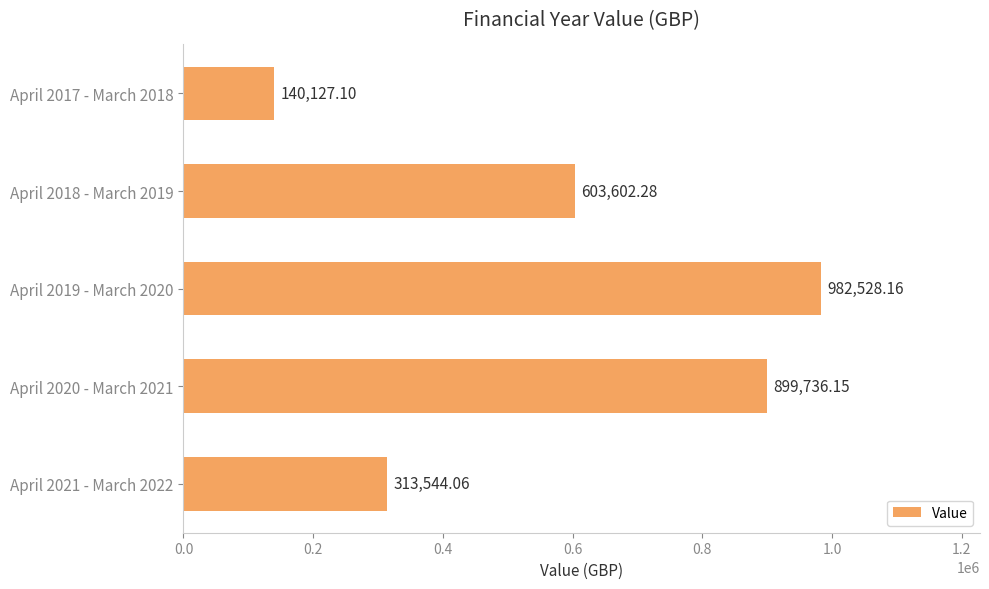

Which has a higher value, April 2017 - March 2018 or April 2019 - March 2020?

April 2019 - March 2020